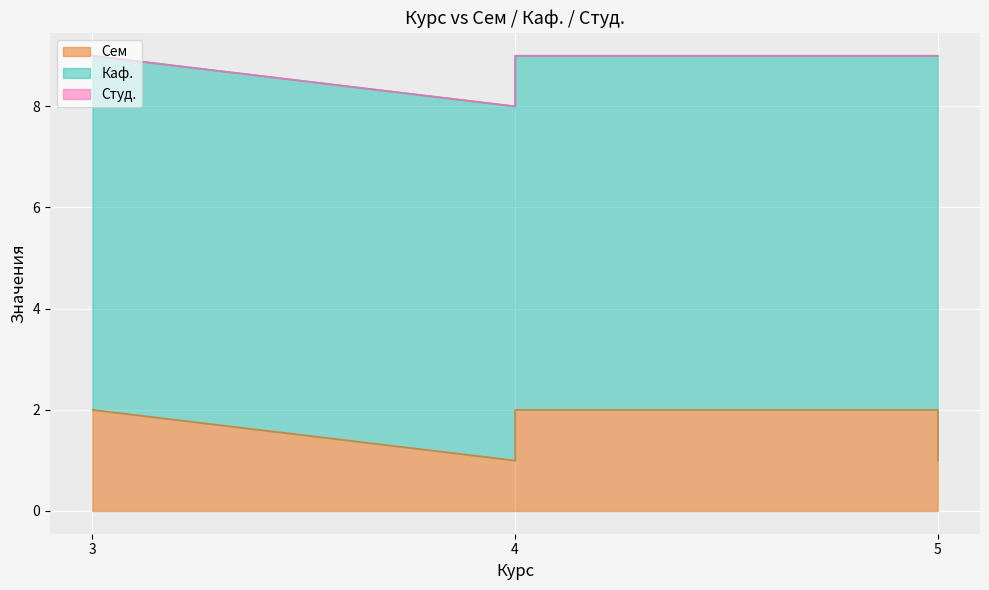

True or false: Каф. and Сем intersect in this chart.

False